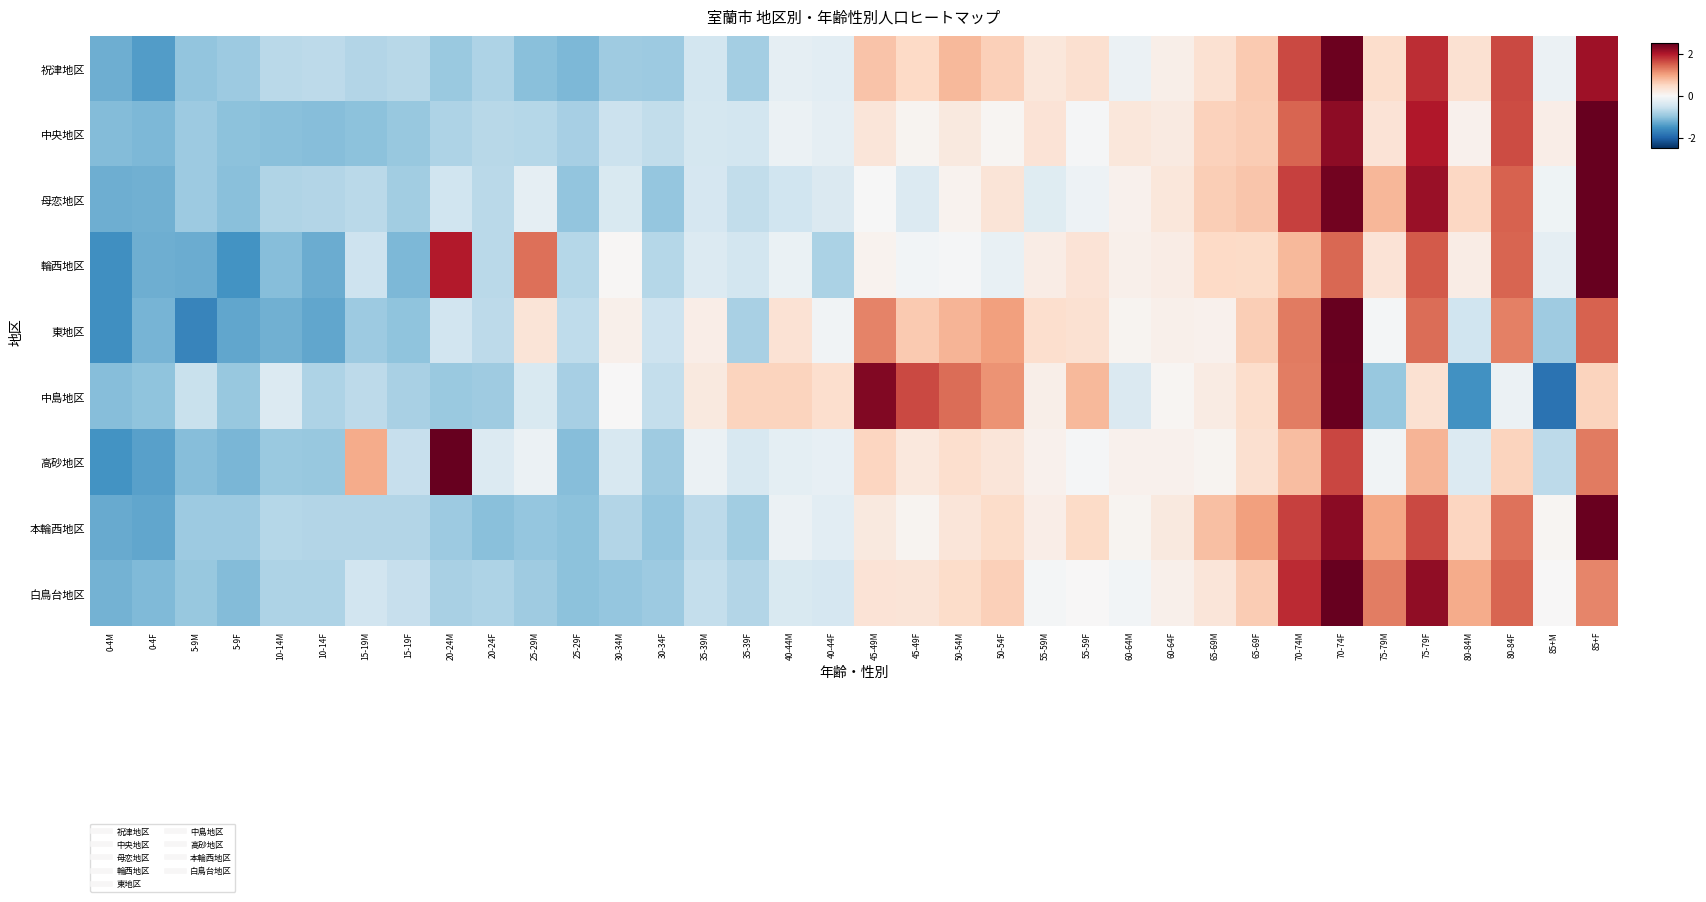

Which has a higher value, 5-9F or 45-49F?

45-49F